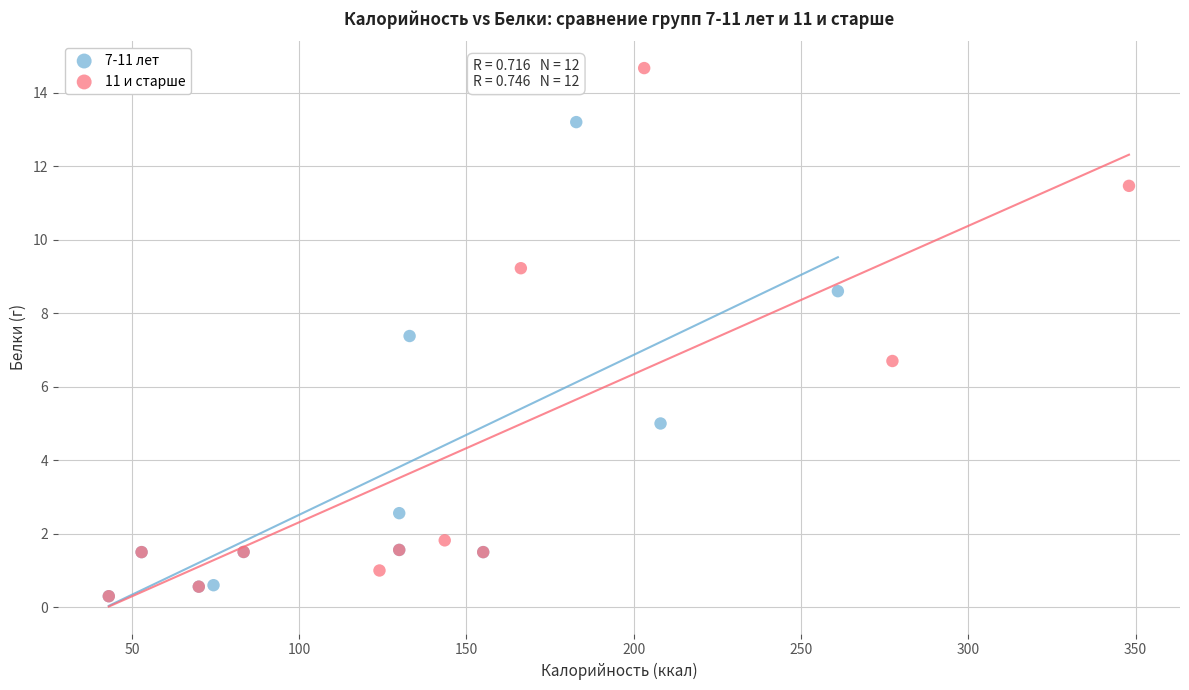

What are all the series names shown in the legend?

7-11 лет, 11 и старше